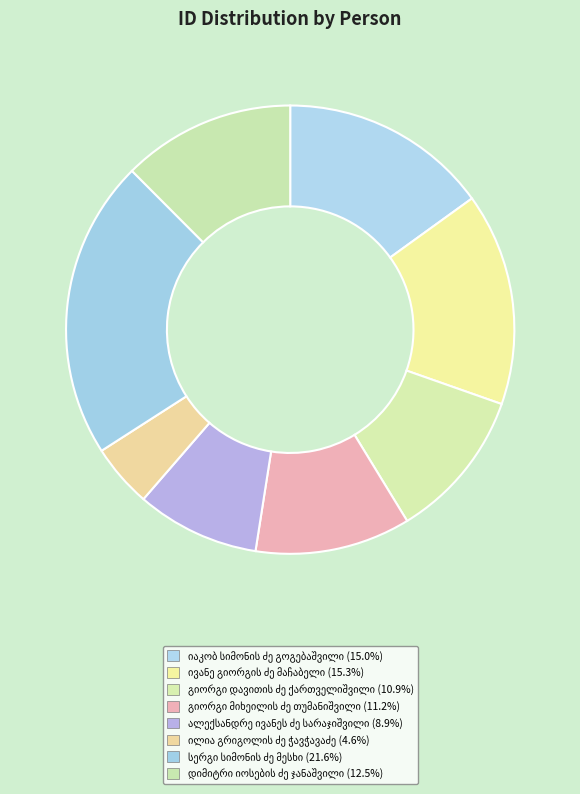

To the nearest percent, what is the average slice percentage?

12%